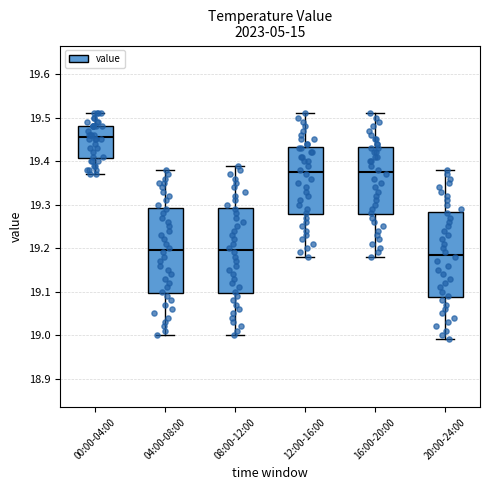

Where is the lower edge of the box for 00:00-04:00 on the y-axis? The values are not printed on the chart, so give them approximately, as read against the axis.

19.41